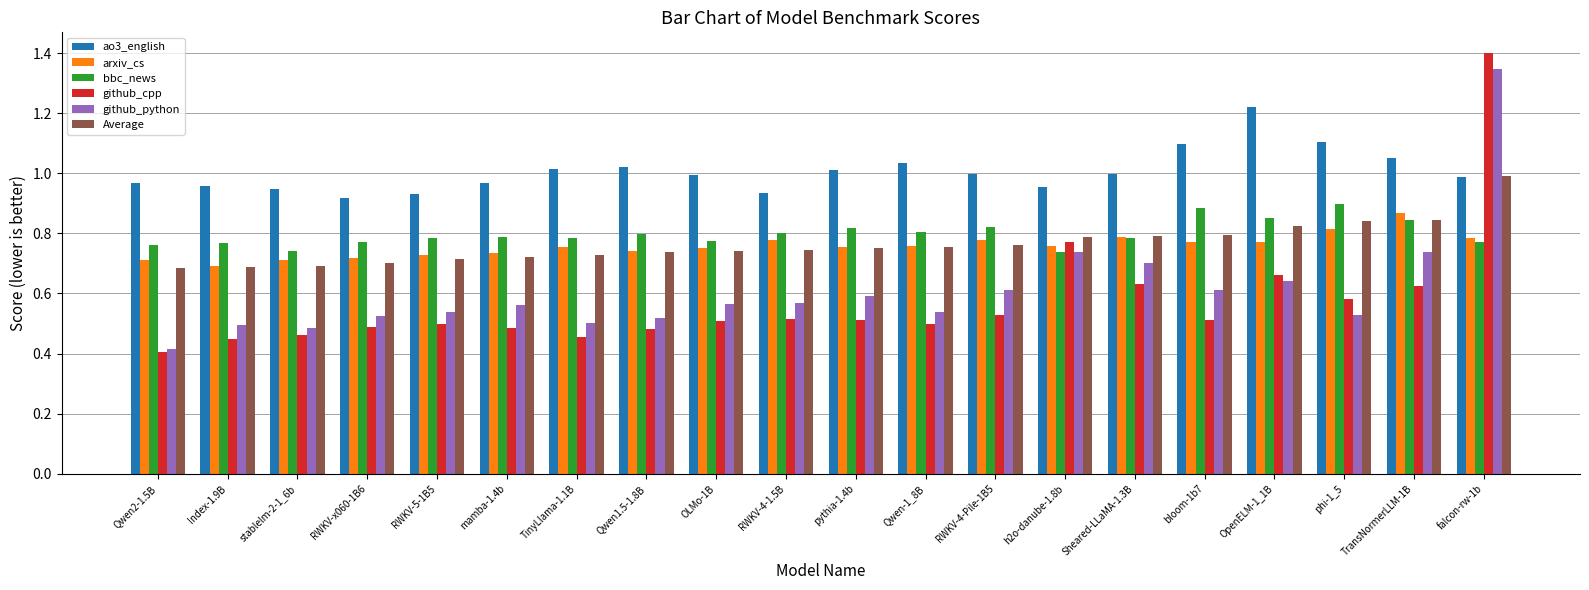

Which category has the lowest value across all series?

Qwen2-1.5B